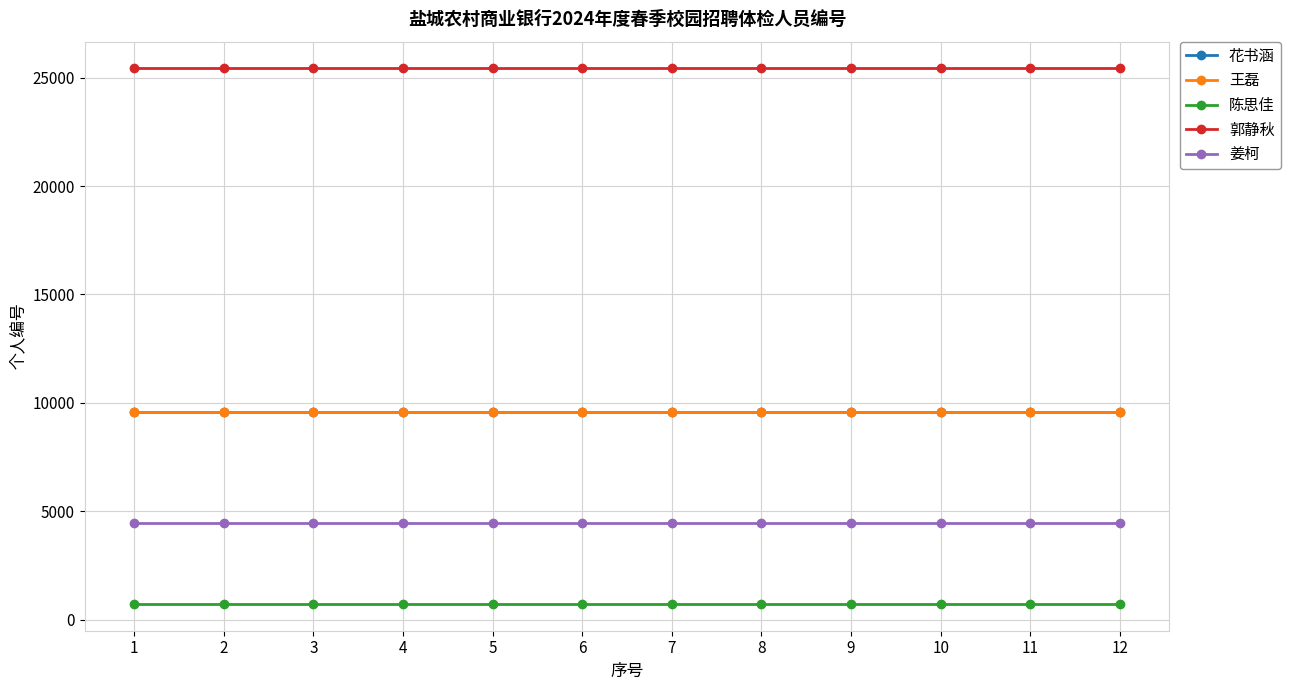

True or false: 花书涵 and 郭静秋 cross at least once.

False